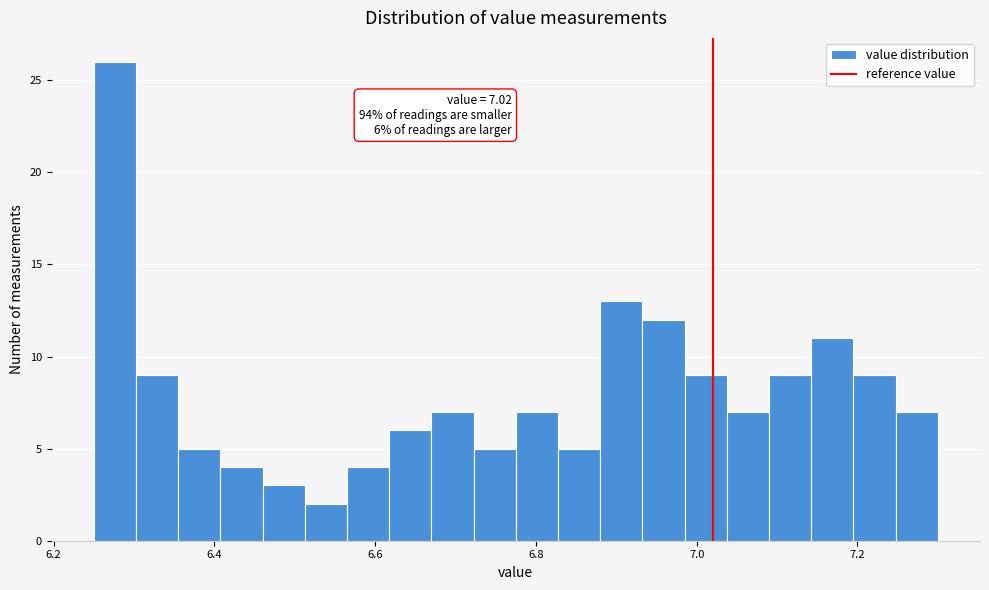

Around what value on the x-axis is the tallest bar? Give the approximate position of its centre, as read against the axis.

6.28